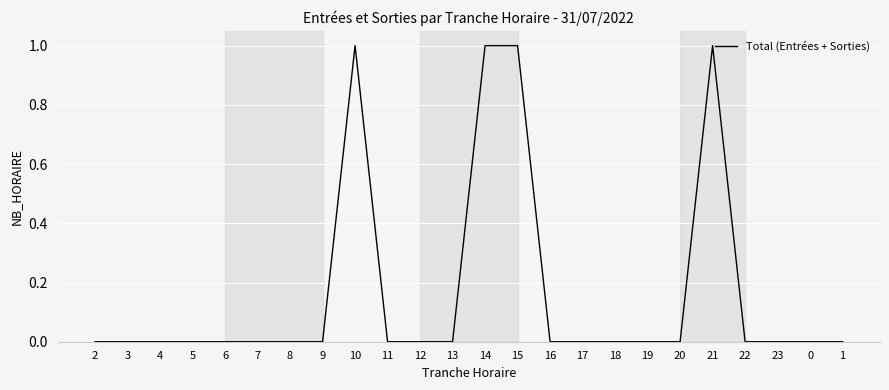

How many distinct data groups are displayed?

1